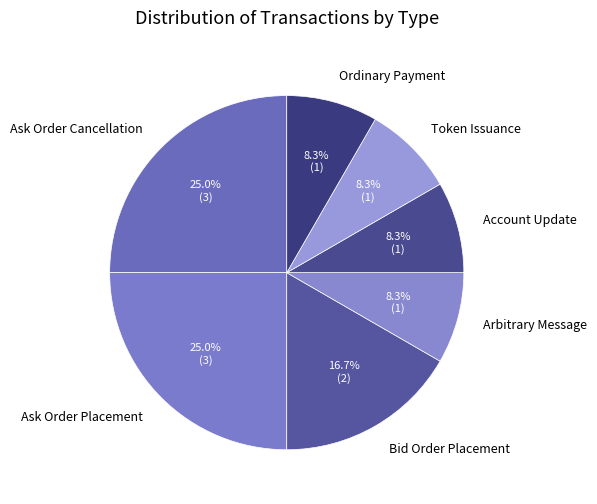

True or false: Account Update accounts for 23% of the total.

False